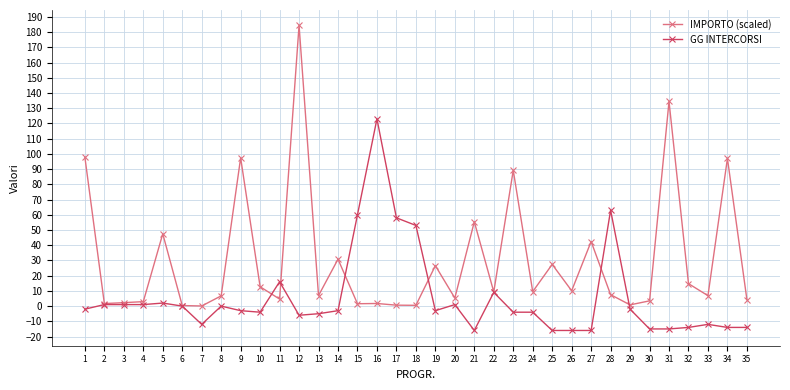

Between 11 and 13, which series saw the biggest shift?

GG INTERCORSI